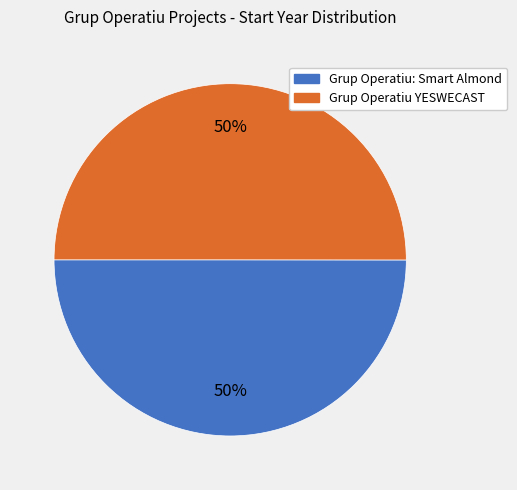

Approximately how many times larger is the value at Grup Operatiu YESWECAST compared to Grup Operatiu: Smart Almond?

1.0